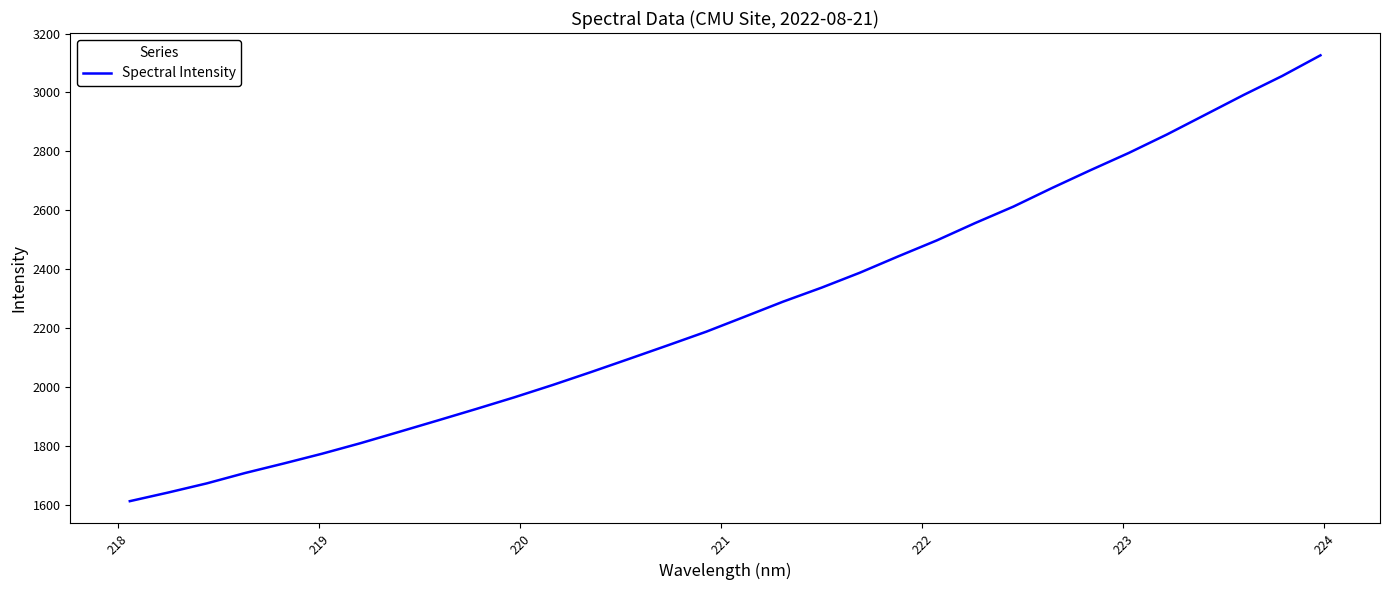

What is the difference between the maximum and minimum values?

1514.0